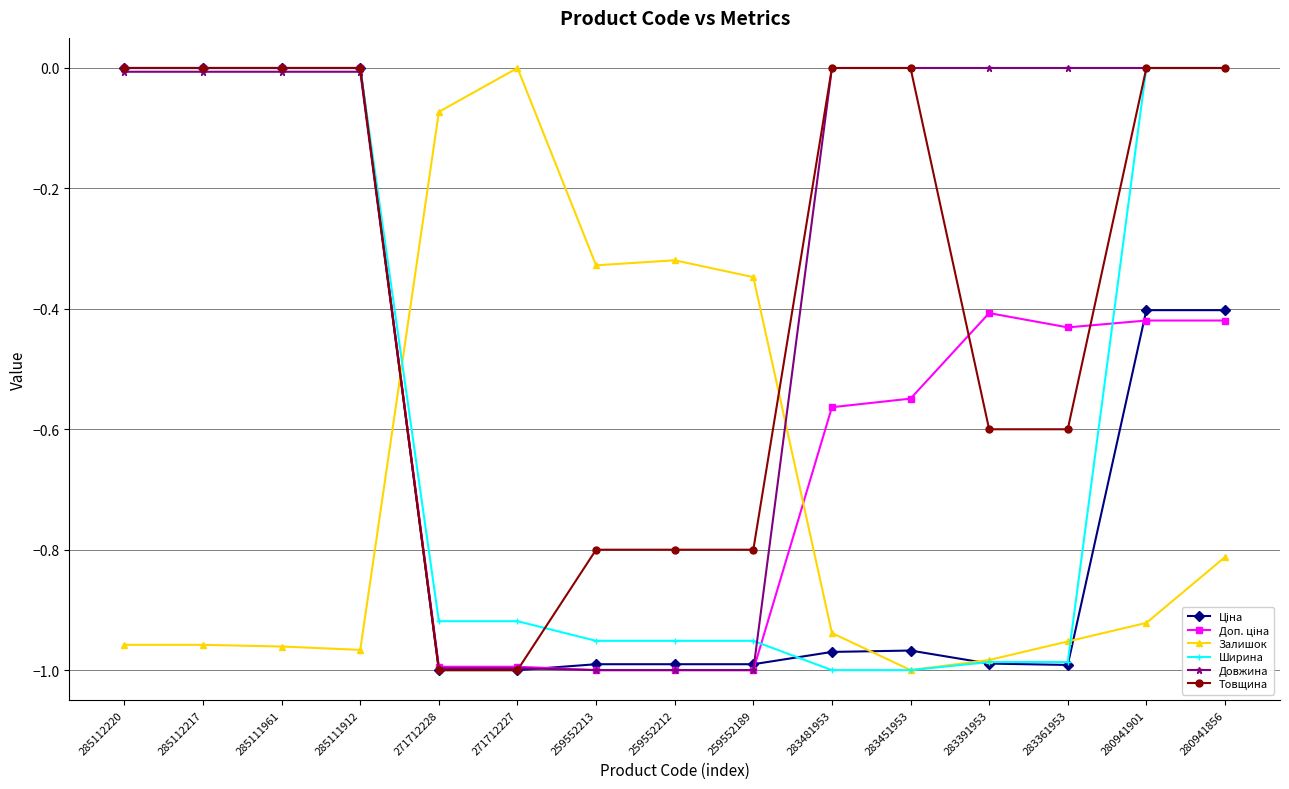

After their last crossing, which series has the higher values: Товщина or Залишок?

Товщина